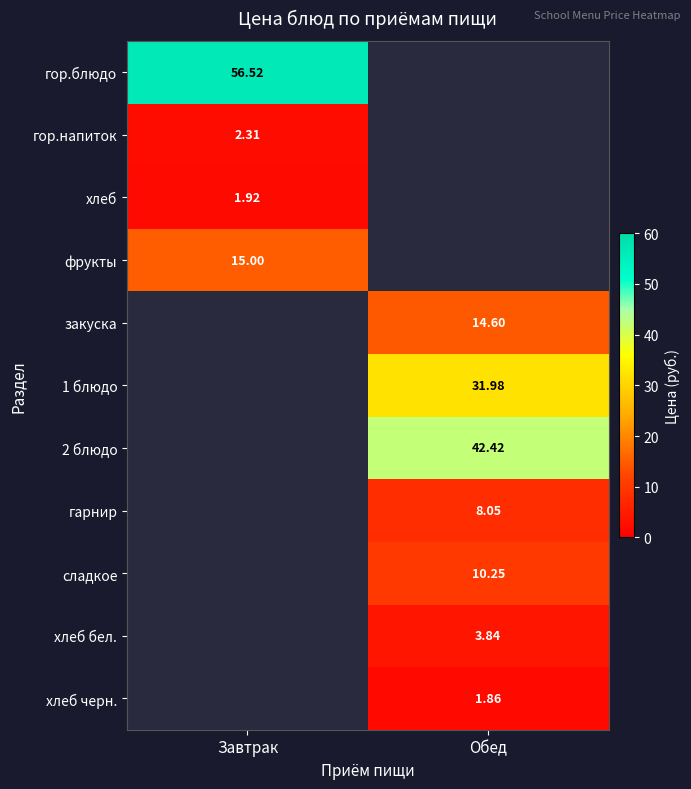

What is the difference between the highest and lowest values at Завтрак?

54.6